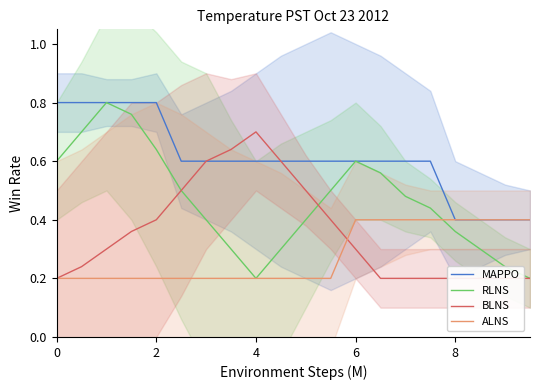

List the series in order of their overall mean, highest first.

MAPPO, RLNS, BLNS, ALNS